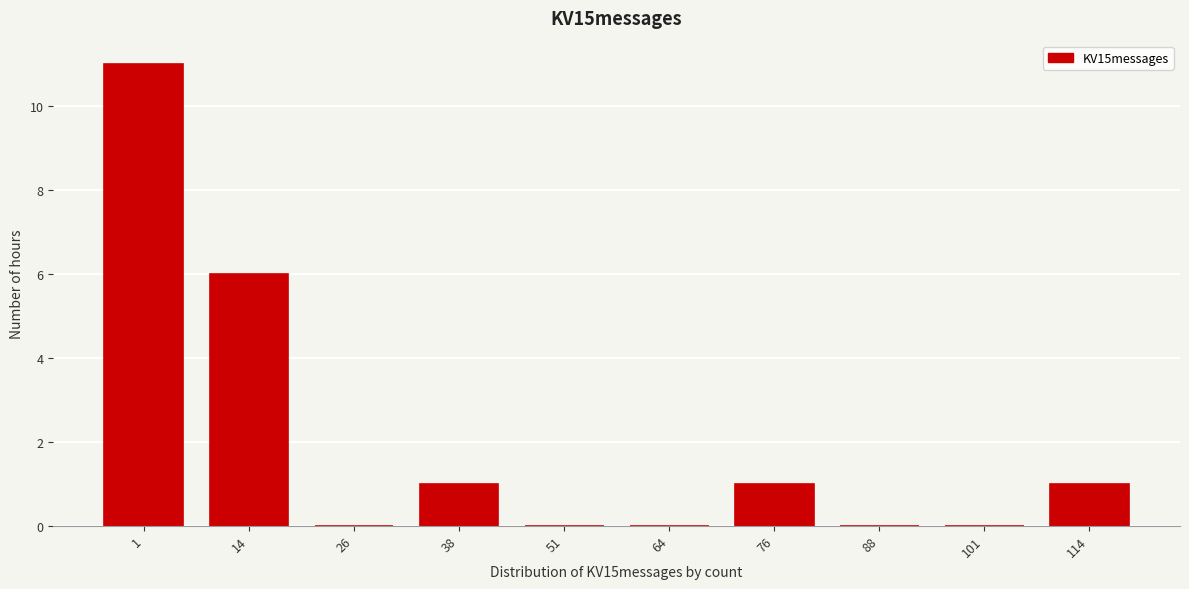

Reading left to right, transcribe all the data shown in this chart.

1=11	14=6	26=0	38=1	51=0	64=0	76=1	88=0	101=0	114=1